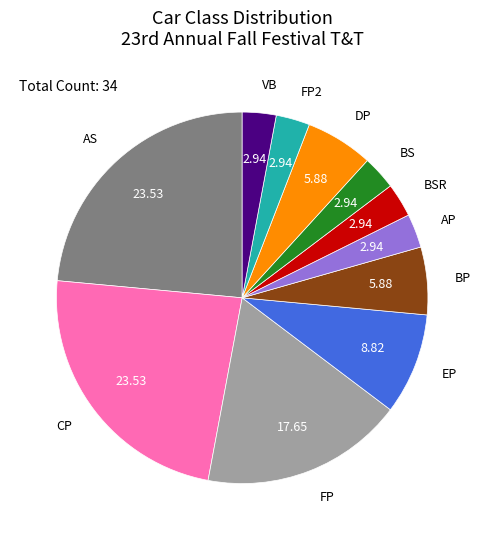

True or false: FP accounts for 8% of the total.

False